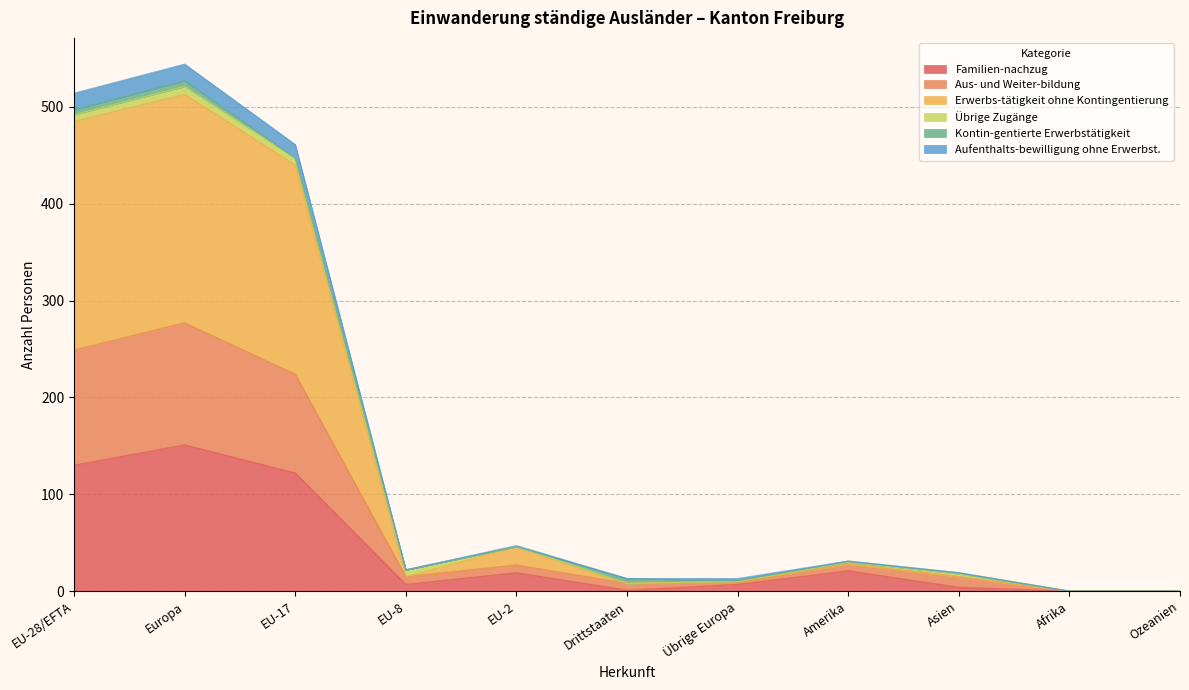

What is the sum of all Familien-nachzug values?

462